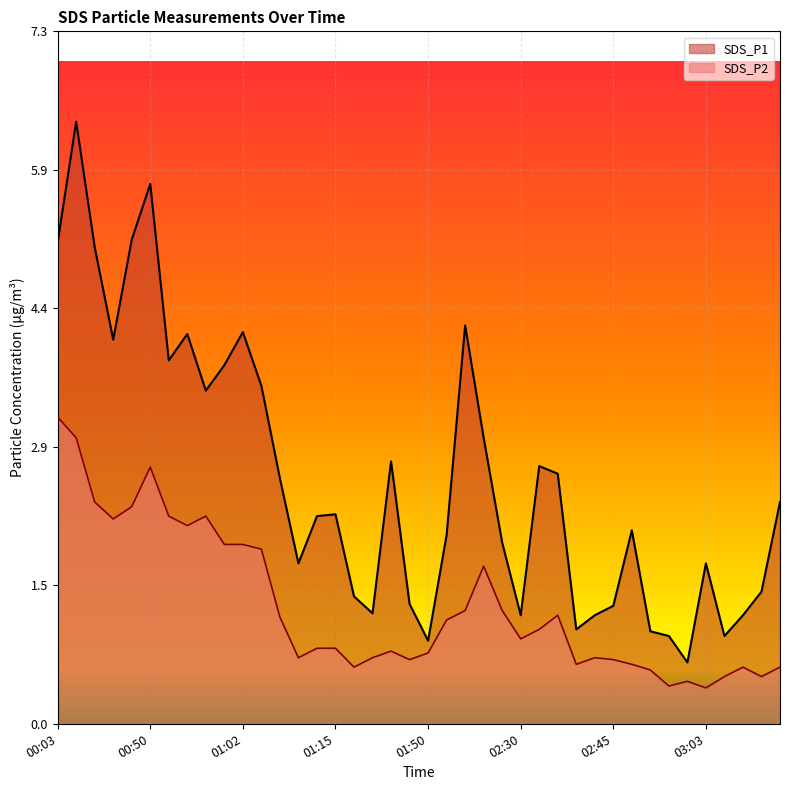

Does the chart display data point markers on the line(s)?

No